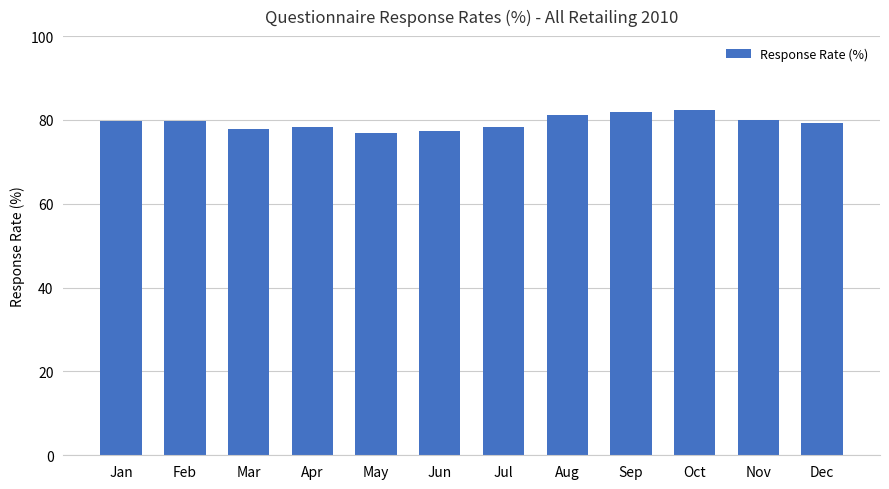

How many bars are there in total?

12